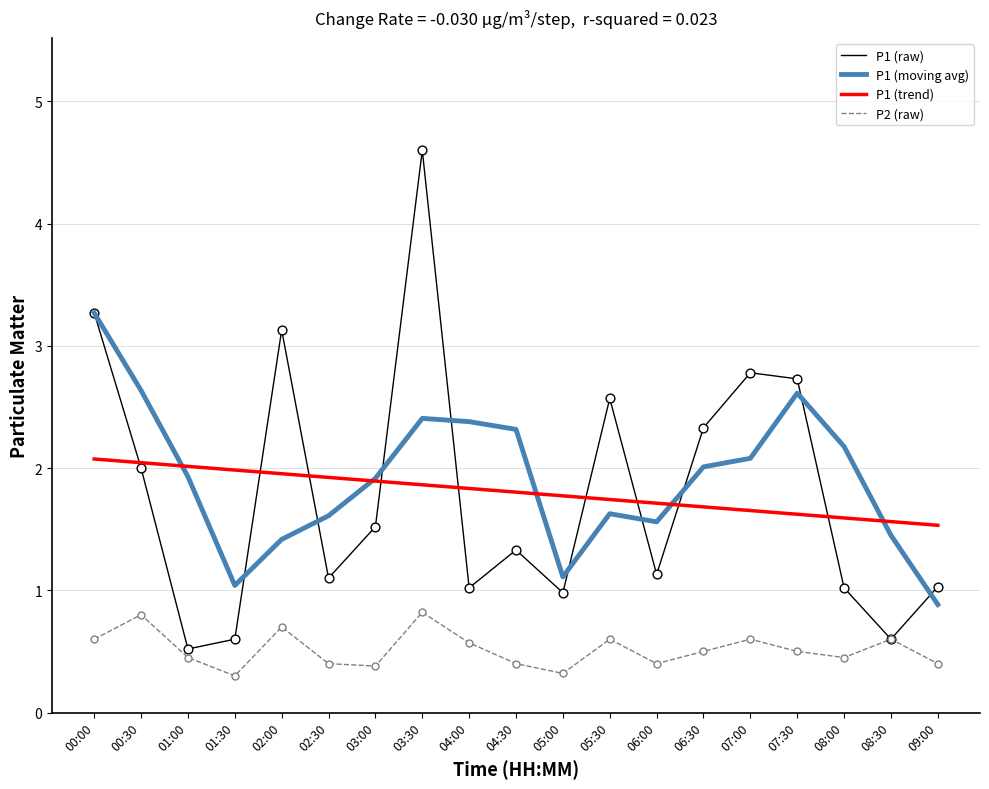

Between 04:30 and 07:00, which series saw the biggest shift?

P1 (raw)